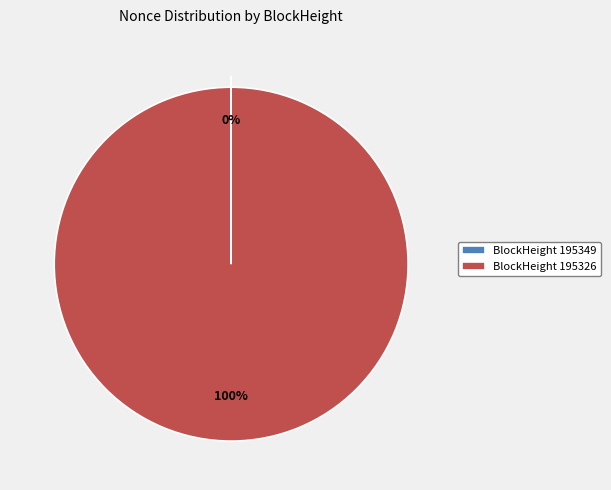

What percentage is the BlockHeight 195326 slice, to the nearest percent?

100%